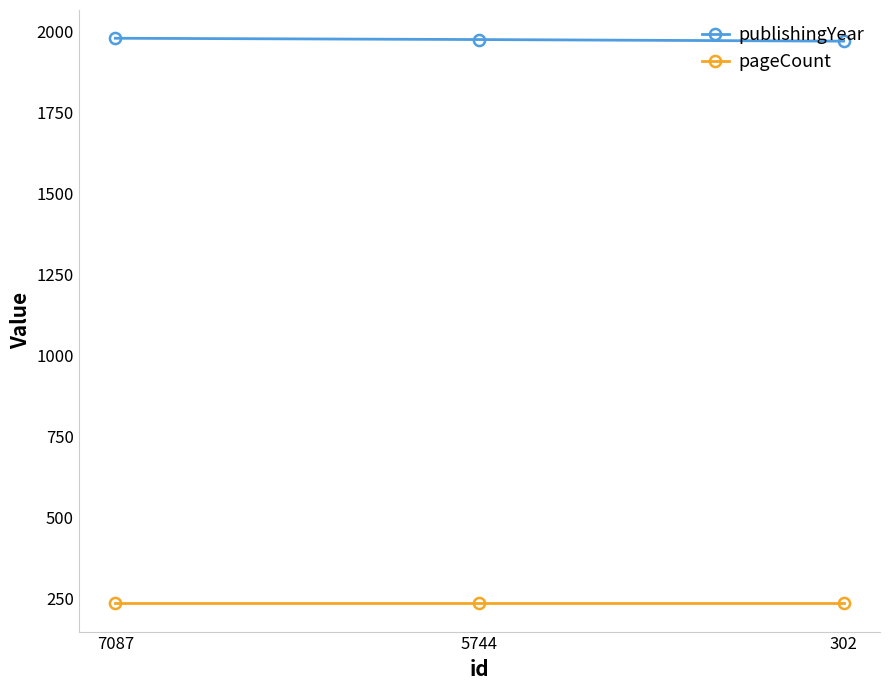

What is the difference between the highest and lowest values at 5744?

1738